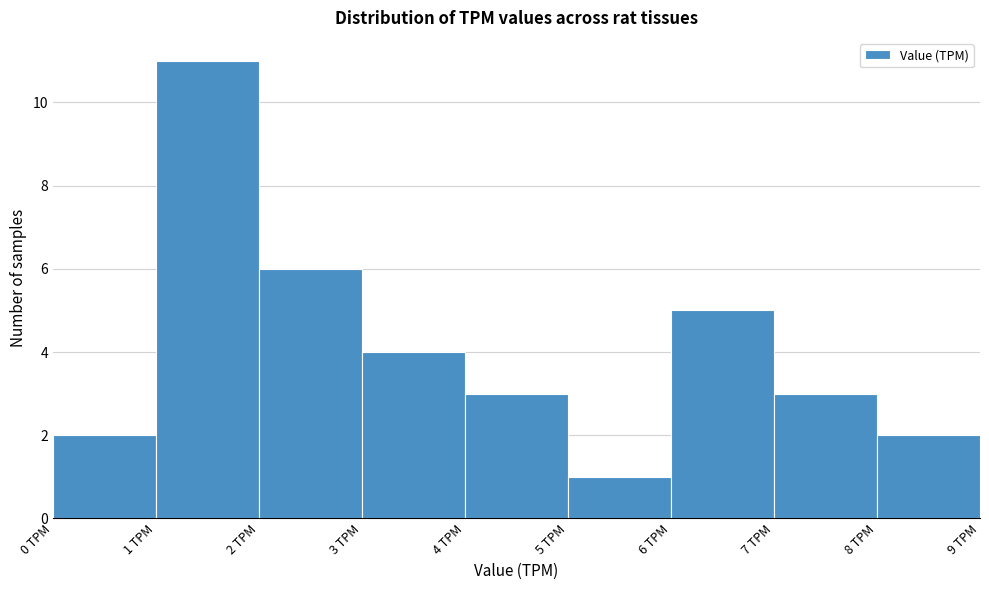

Reading left to right, transcribe this chart: for each bar, give the range it covers on the x-axis and its height. The values are not printed on the chart, so give them approximately, as read against the axis.

0 to 1: 2
1 to 2: 11
2 to 3: 6
3 to 4: 4
4 to 5: 3
5 to 6: 1
6 to 7: 5
7 to 8: 3
8 to 9: 2